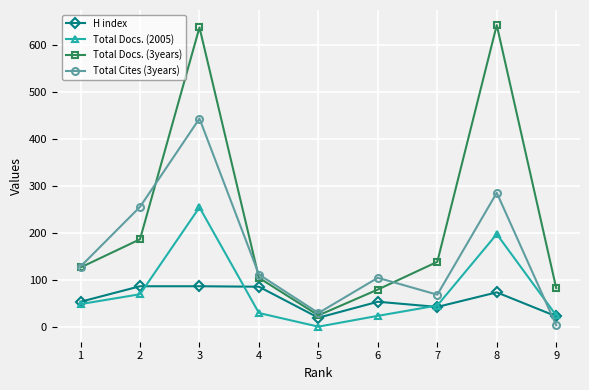

Which category has the highest value in the Total Cites (3years) series?

3